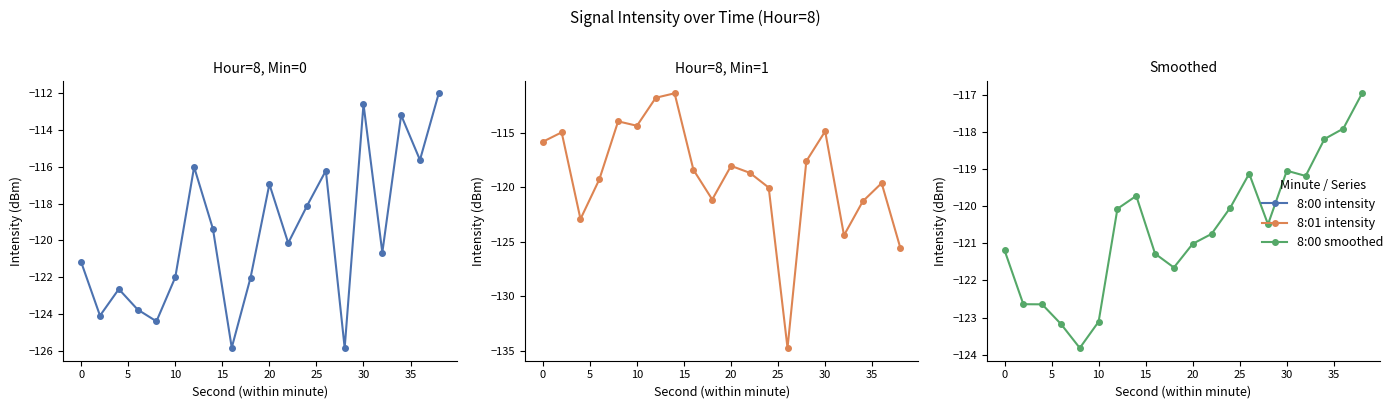

Which series ends up on top after the final intersection of 8:01 intensity and 8:00 smoothed?

8:00 smoothed